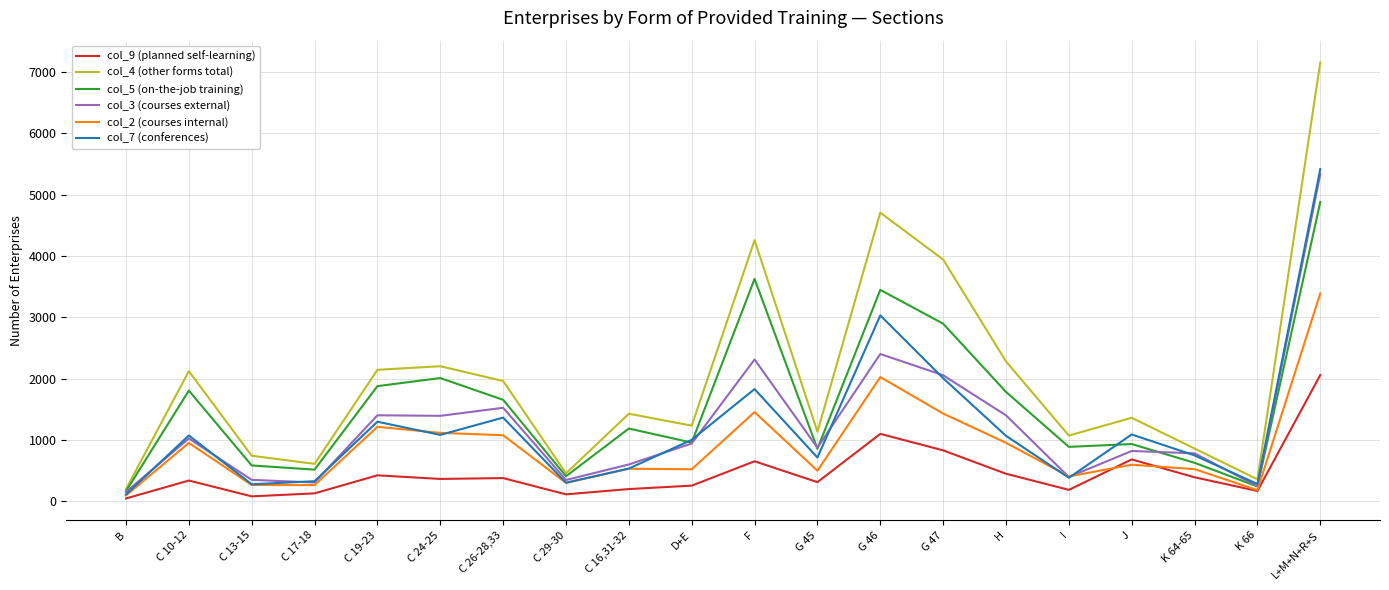

What is the total value across all series at H?

7951